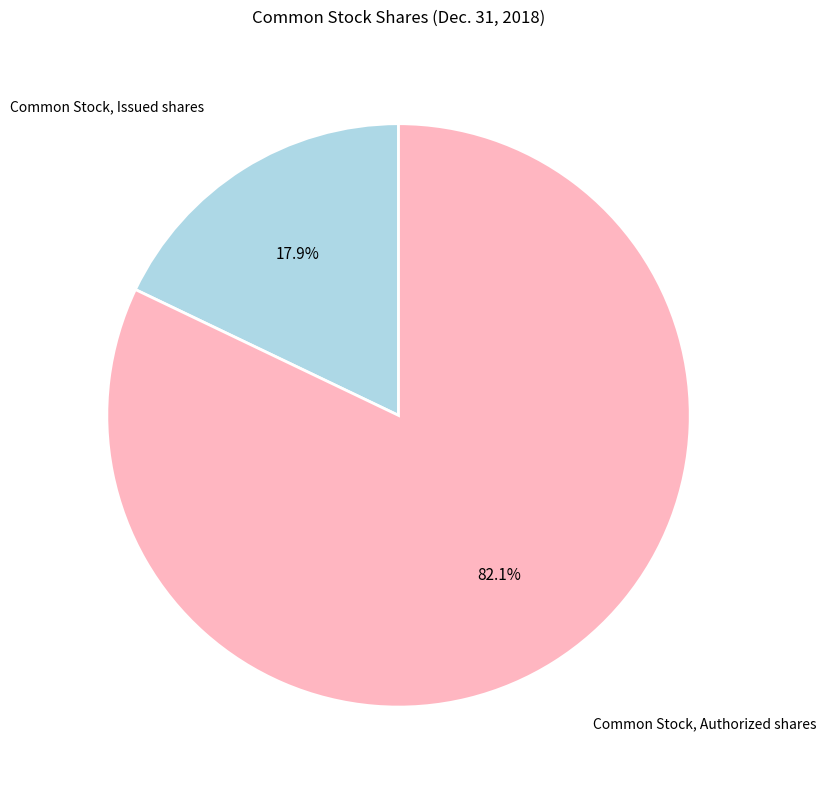

Is there any slice that represents more than half of the pie?

Yes